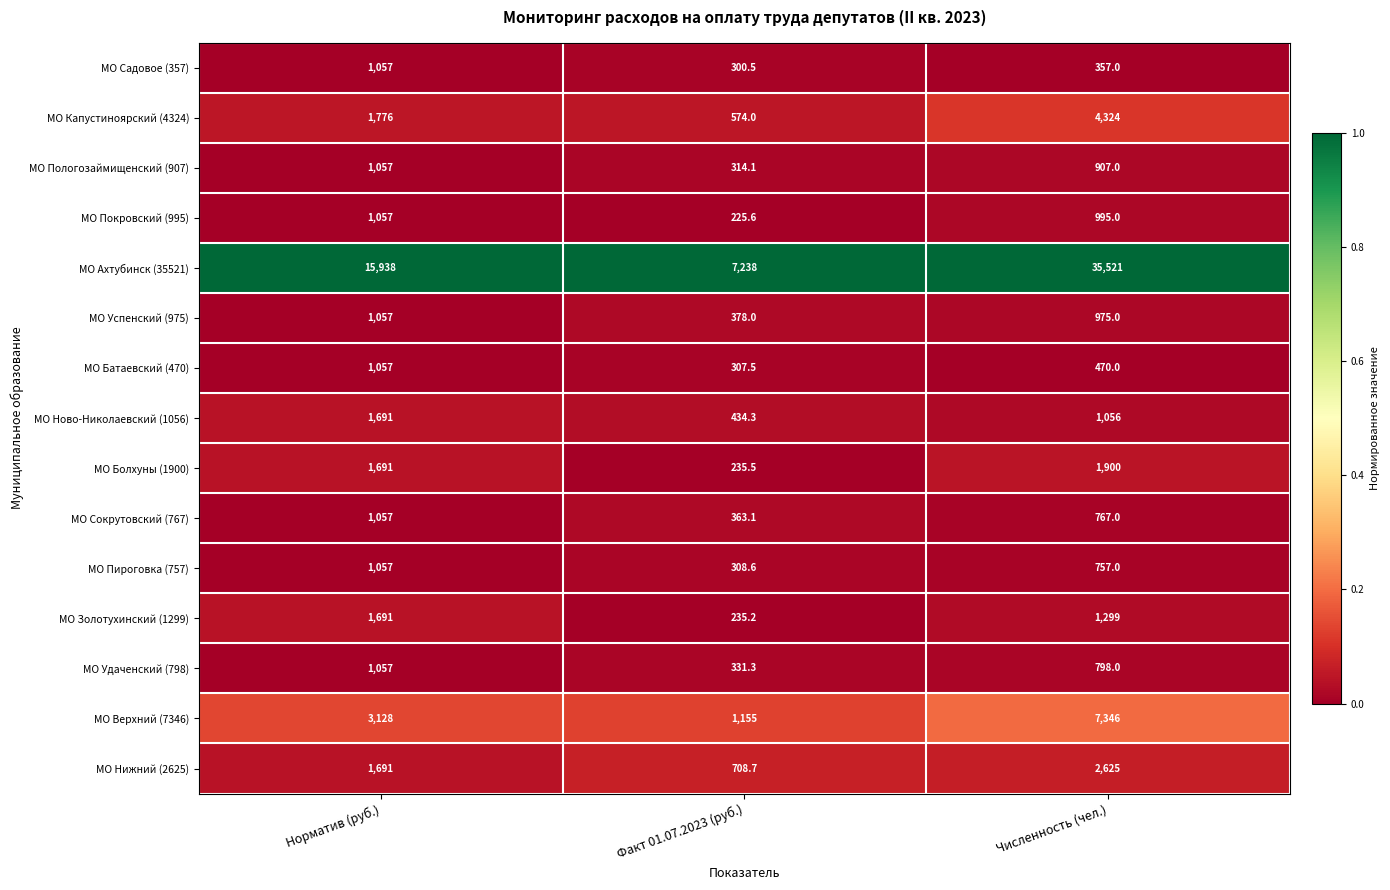

How many categories are shown in the chart?

3